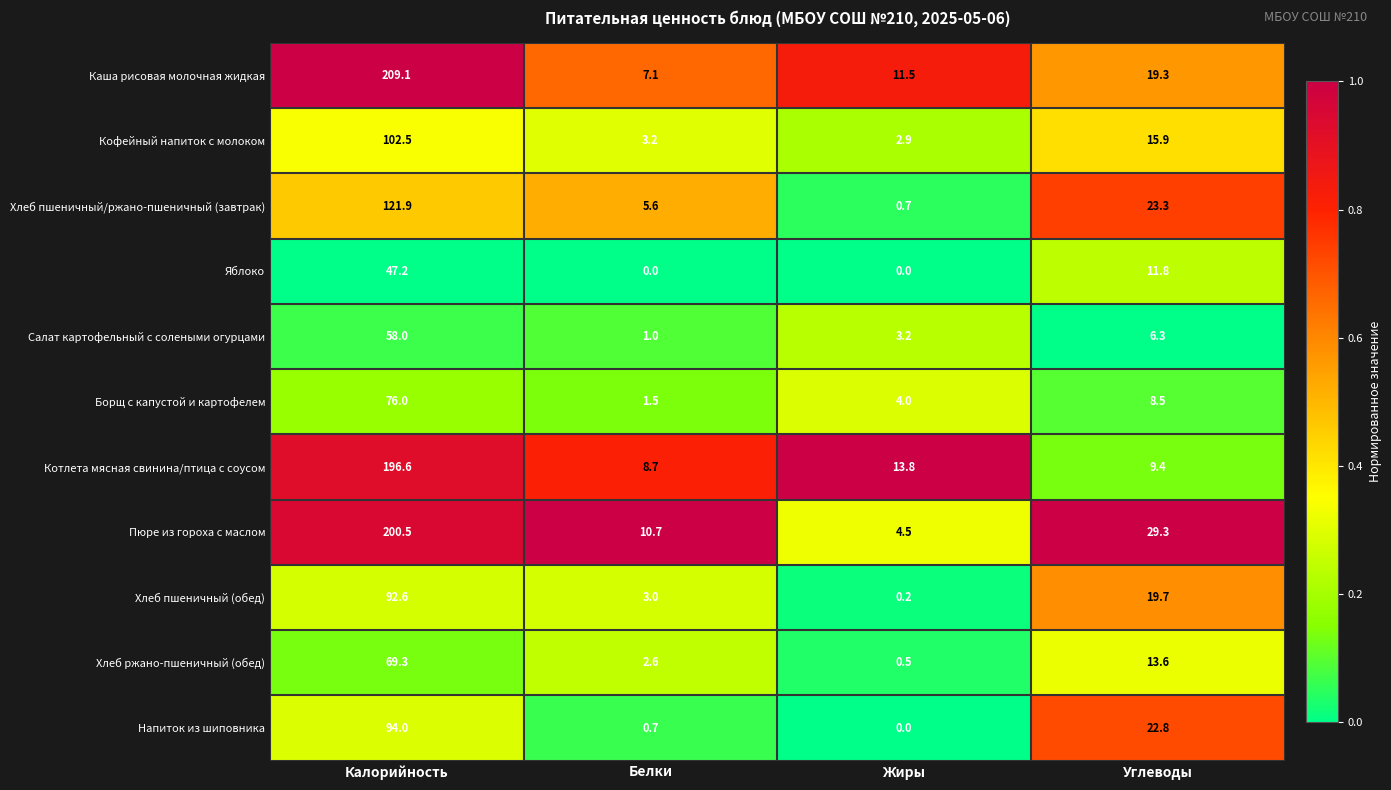

List the labels in order of Салат картофельный с солеными огурцами value, largest first.

Калорийность, Углеводы, Жиры, Белки